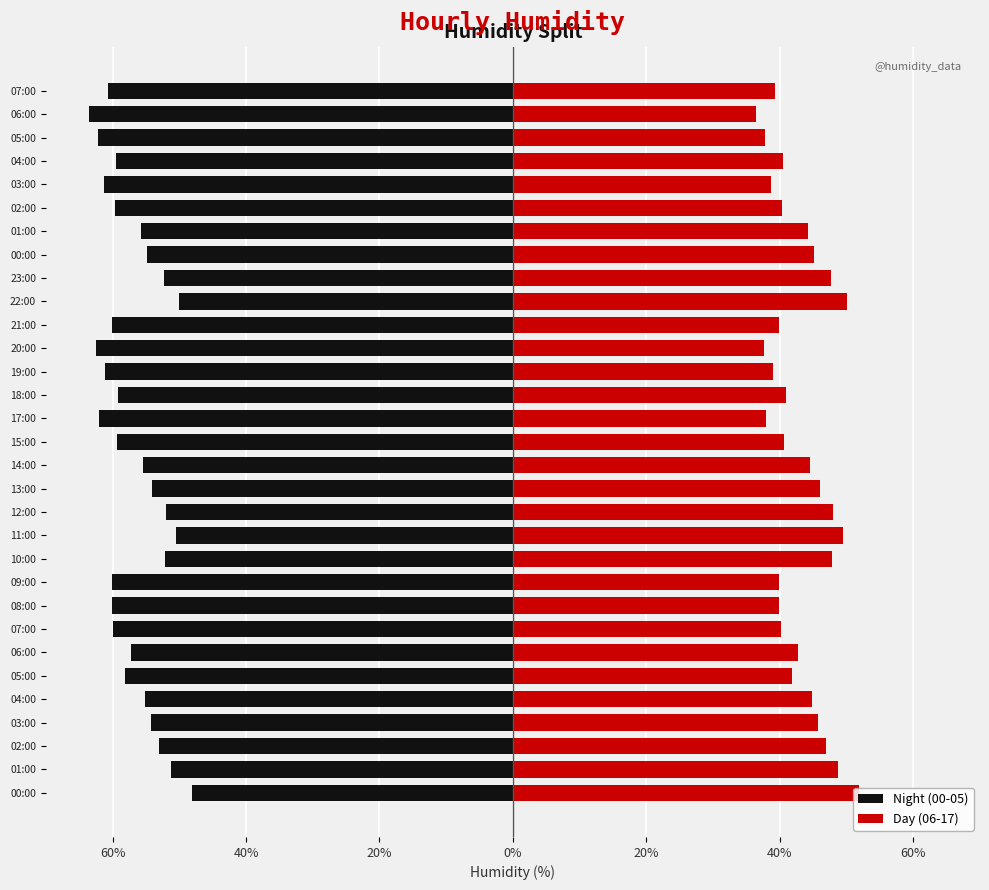

How many bars are there in each group?

2